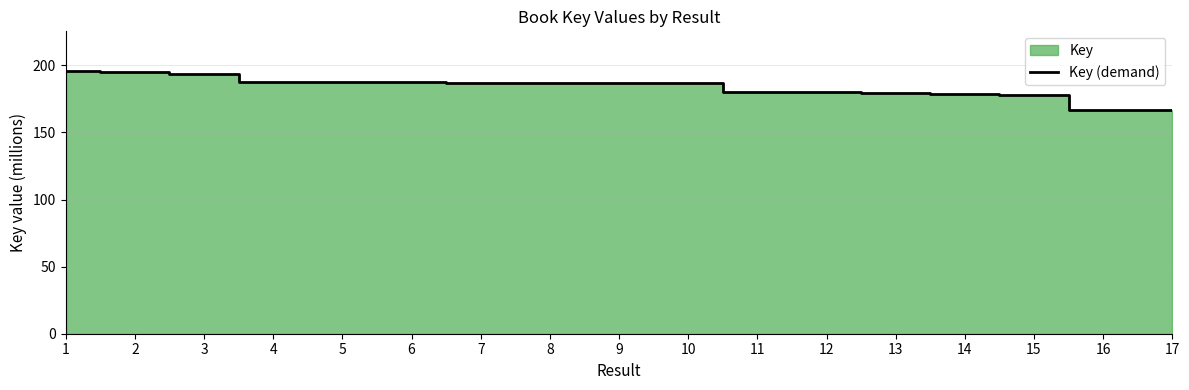

Where is the data nearest to the value 181?

12